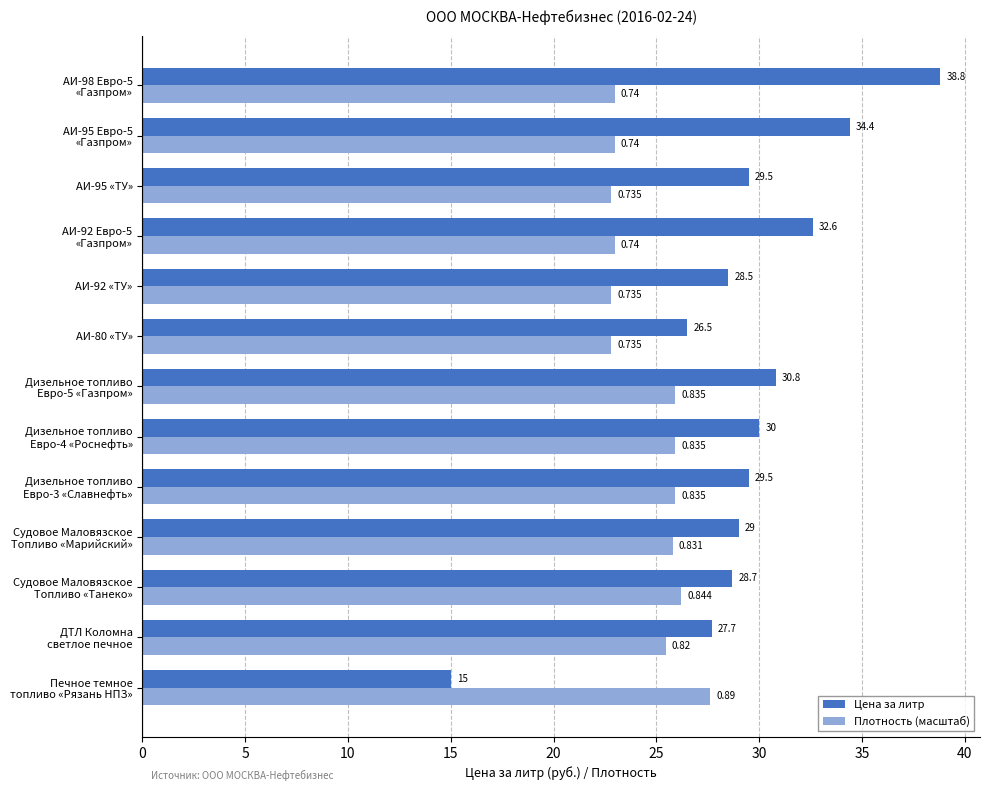

Rank the series by their average value, from lowest to highest.

Плотность (масштаб), Цена за литр